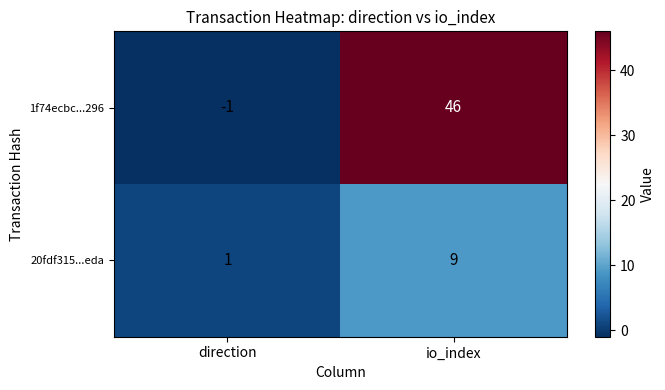

How many distinct data groups are displayed?

2